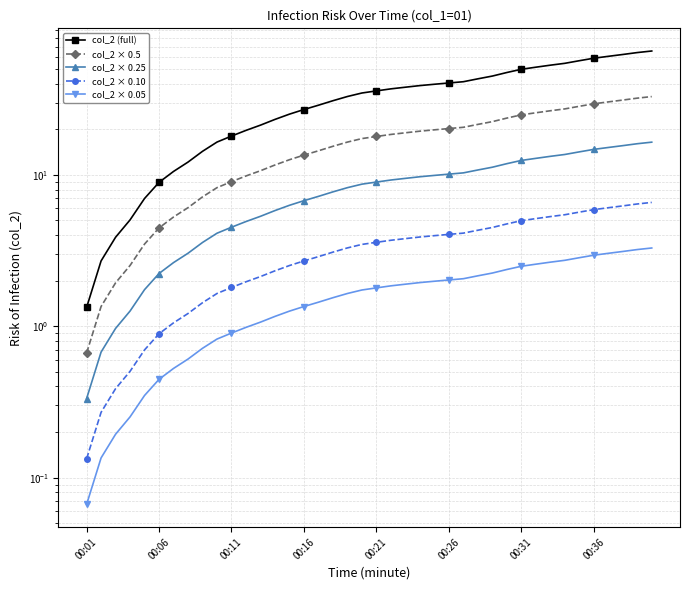

At how many categories does at least one series exceed 18?

30